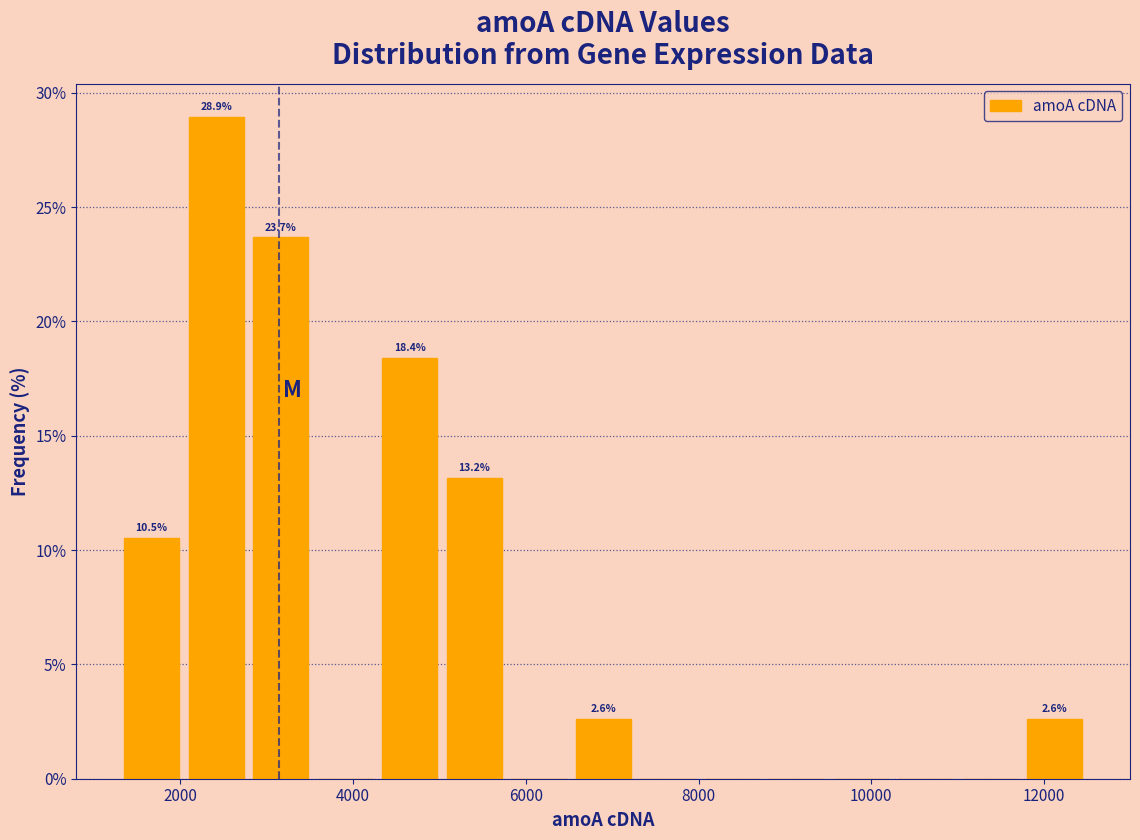

Read against the x-axis, roughly where is the centre of the tallest bar?

2400